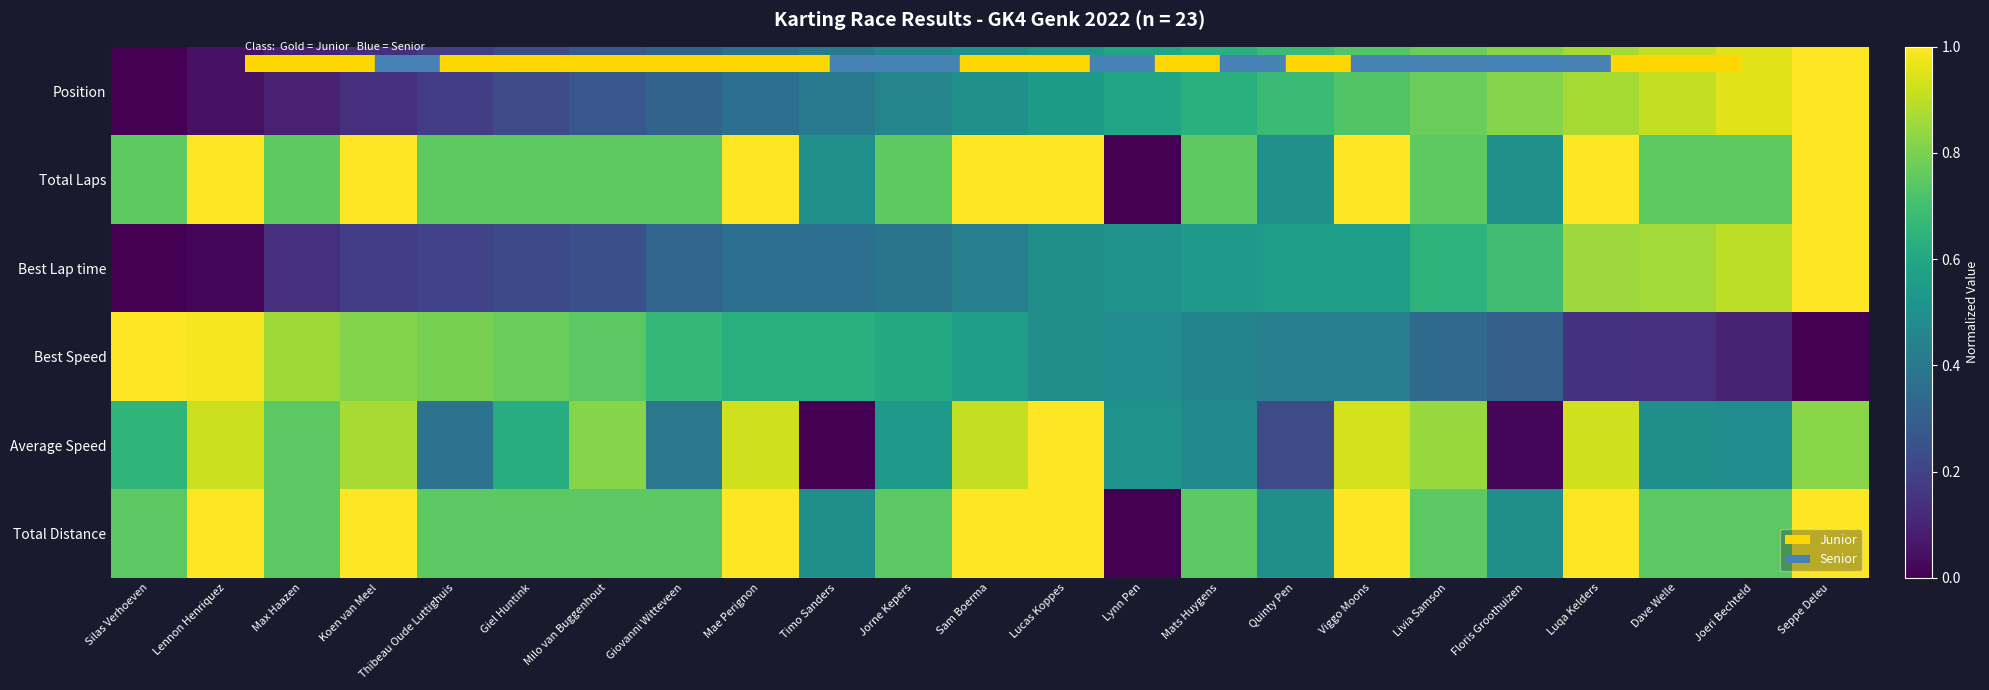

Reading left to right, extract all data points from this chart.

Position: Silas Verhoeven=0.0	Lennon Henriquez=0.0	Max Haazen=0.1	Koen van Meel=0.1	Thibeau Oude Luttighuis=0.2	Giel Huntink=0.2	Milo van Buggenhout=0.3	Giovanni Witteveen=0.3	Mae Perignon=0.4	Timo Sanders=0.4	Jorne Kepers=0.5	Sam Boerma=0.5	Lucas Koppes=0.5	Lynn Pen=0.6	Mats Huygens=0.6	Quinty Pen=0.7	Viggo Moons=0.7	Livia Samson=0.8	Floris Groothuizen=0.8	Luqa Kelders=0.9	Dave Welle=0.9	Joeri Bechteld=1.0	Seppe Deleu=1.0
Total Laps: Silas Verhoeven=0.8	Lennon Henriquez=1.0	Max Haazen=0.8	Koen van Meel=1.0	Thibeau Oude Luttighuis=0.8	Giel Huntink=0.8	Milo van Buggenhout=0.8	Giovanni Witteveen=0.8	Mae Perignon=1.0	Timo Sanders=0.5	Jorne Kepers=0.8	Sam Boerma=1.0	Lucas Koppes=1.0	Lynn Pen=0.0	Mats Huygens=0.8	Quinty Pen=0.5	Viggo Moons=1.0	Livia Samson=0.8	Floris Groothuizen=0.5	Luqa Kelders=1.0	Dave Welle=0.8	Joeri Bechteld=0.8	Seppe Deleu=1.0
Best Lap time: Silas Verhoeven=0.0	Lennon Henriquez=0.0	Max Haazen=0.1	Koen van Meel=0.2	Thibeau Oude Luttighuis=0.2	Giel Huntink=0.2	Milo van Buggenhout=0.2	Giovanni Witteveen=0.3	Mae Perignon=0.4	Timo Sanders=0.4	Jorne Kepers=0.4	Sam Boerma=0.4	Lucas Koppes=0.5	Lynn Pen=0.5	Mats Huygens=0.5	Quinty Pen=0.6	Viggo Moons=0.6	Livia Samson=0.6	Floris Groothuizen=0.7	Luqa Kelders=0.9	Dave Welle=0.9	Joeri Bechteld=0.9	Seppe Deleu=1.0
Best Speed: Silas Verhoeven=1.0	Lennon Henriquez=1.0	Max Haazen=0.9	Koen van Meel=0.8	Thibeau Oude Luttighuis=0.8	Giel Huntink=0.8	Milo van Buggenhout=0.7	Giovanni Witteveen=0.7	Mae Perignon=0.6	Timo Sanders=0.6	Jorne Kepers=0.6	Sam Boerma=0.6	Lucas Koppes=0.5	Lynn Pen=0.5	Mats Huygens=0.5	Quinty Pen=0.4	Viggo Moons=0.4	Livia Samson=0.3	Floris Groothuizen=0.3	Luqa Kelders=0.1	Dave Welle=0.1	Joeri Bechteld=0.1	Seppe Deleu=0.0
Average Speed: Silas Verhoeven=0.7	Lennon Henriquez=0.9	Max Haazen=0.7	Koen van Meel=0.9	Thibeau Oude Luttighuis=0.4	Giel Huntink=0.6	Milo van Buggenhout=0.8	Giovanni Witteveen=0.4	Mae Perignon=0.9	Timo Sanders=0.0	Jorne Kepers=0.5	Sam Boerma=0.9	Lucas Koppes=1.0	Lynn Pen=0.5	Mats Huygens=0.5	Quinty Pen=0.2	Viggo Moons=0.9	Livia Samson=0.8	Floris Groothuizen=0.0	Luqa Kelders=0.9	Dave Welle=0.5	Joeri Bechteld=0.5	Seppe Deleu=0.8
Total Distance: Silas Verhoeven=0.7	Lennon Henriquez=1.0	Max Haazen=0.7	Koen van Meel=1.0	Thibeau Oude Luttighuis=0.7	Giel Huntink=0.7	Milo van Buggenhout=0.7	Giovanni Witteveen=0.7	Mae Perignon=1.0	Timo Sanders=0.5	Jorne Kepers=0.7	Sam Boerma=1.0	Lucas Koppes=1.0	Lynn Pen=0.0	Mats Huygens=0.7	Quinty Pen=0.5	Viggo Moons=1.0	Livia Samson=0.7	Floris Groothuizen=0.5	Luqa Kelders=1.0	Dave Welle=0.7	Joeri Bechteld=0.7	Seppe Deleu=1.0